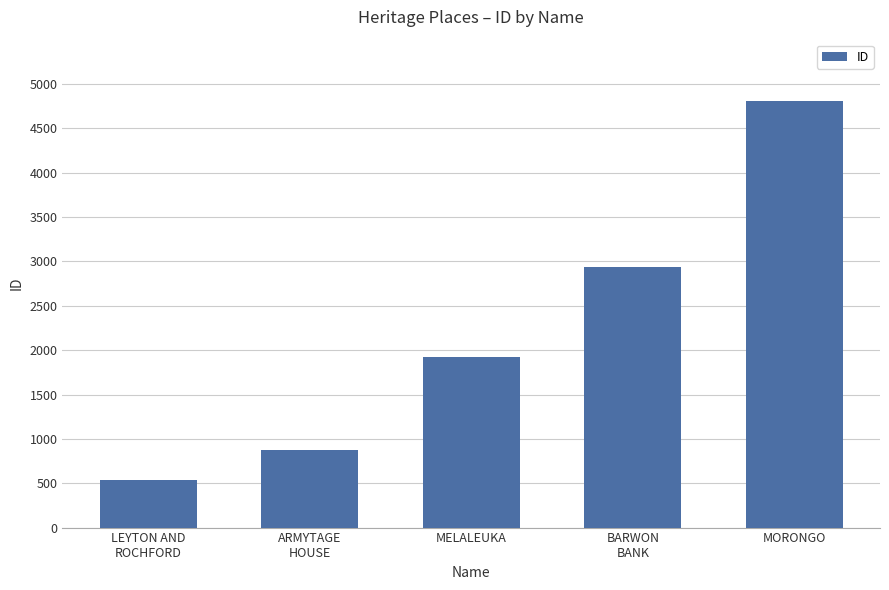

List the labels in order of value, smallest first.

LEYTON AND
ROCHFORD, ARMYTAGE
HOUSE, MELALEUKA, BARWON
BANK, MORONGO